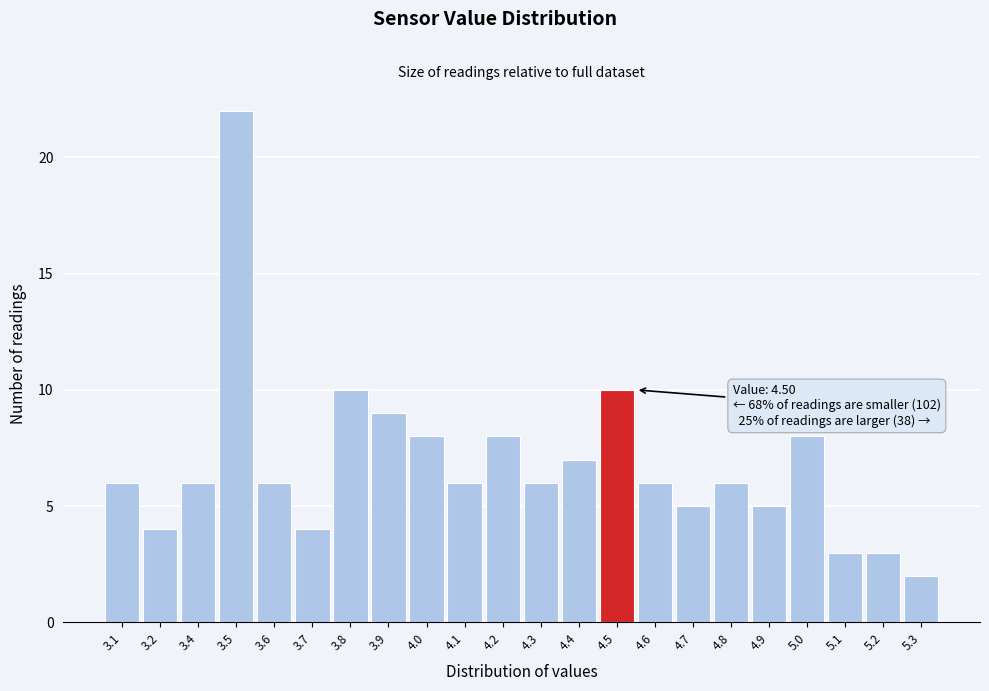

Reading left to right, what are all the values shown in this chart?

6	4	6	22	6	4	10	9	8	6	8	6	7	10	6	5	6	5	8	3	3	2